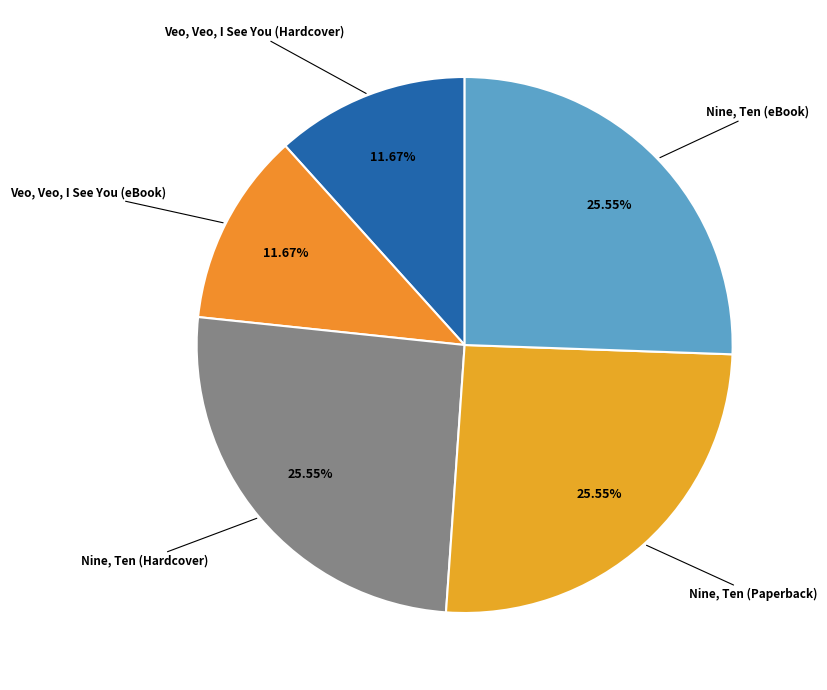

Which slice is the smallest?

Veo, Veo, I See You (Hardcover)